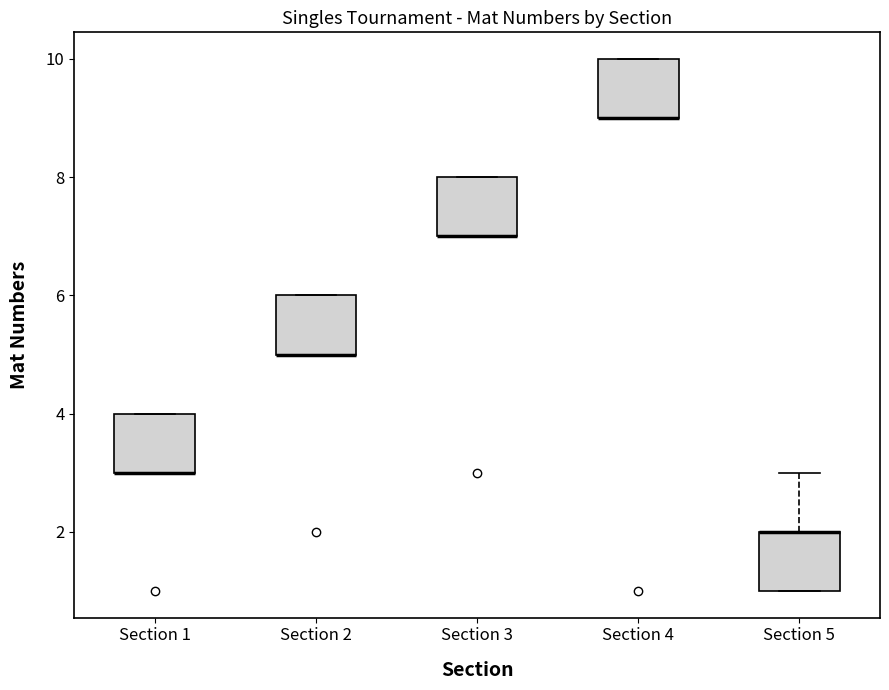

Where is the lower edge of the box for Section 3 on the y-axis? The values are not printed on the chart, so give them approximately, as read against the axis.

7